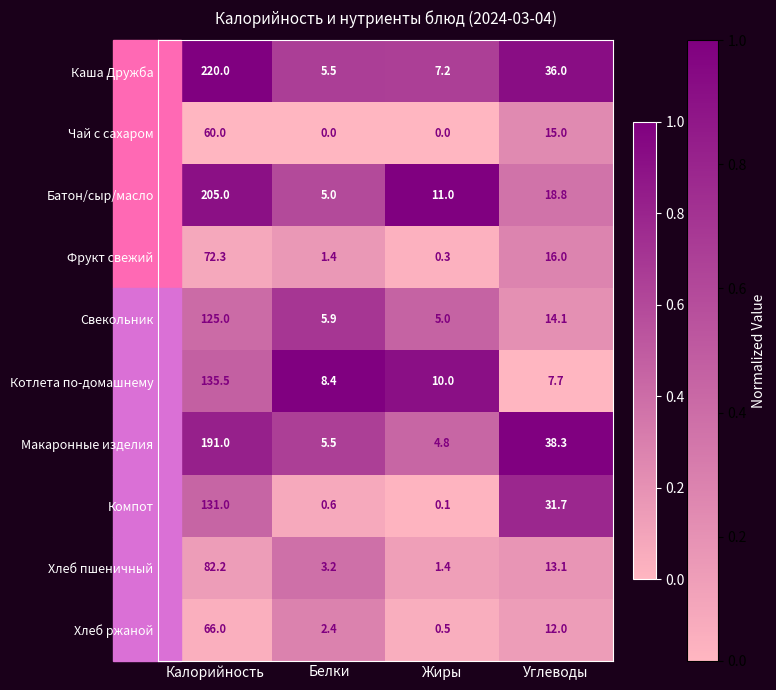

Rank the series at Калорийность from lowest to highest value.

Чай с сахаром, Хлеб ржаной, Фрукт свежий, Хлеб пшеничный, Свекольник, Компот, Котлета по-домашнему, Макаронные изделия, Батон/сыр/масло, Каша Дружба